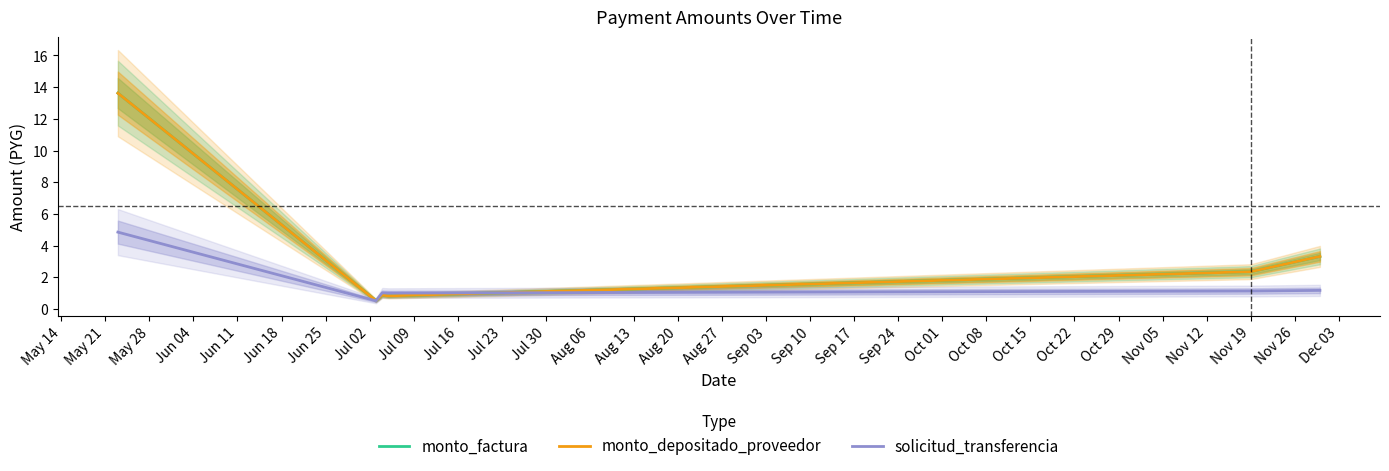

Is this an area chart (filled region under the line)?

No